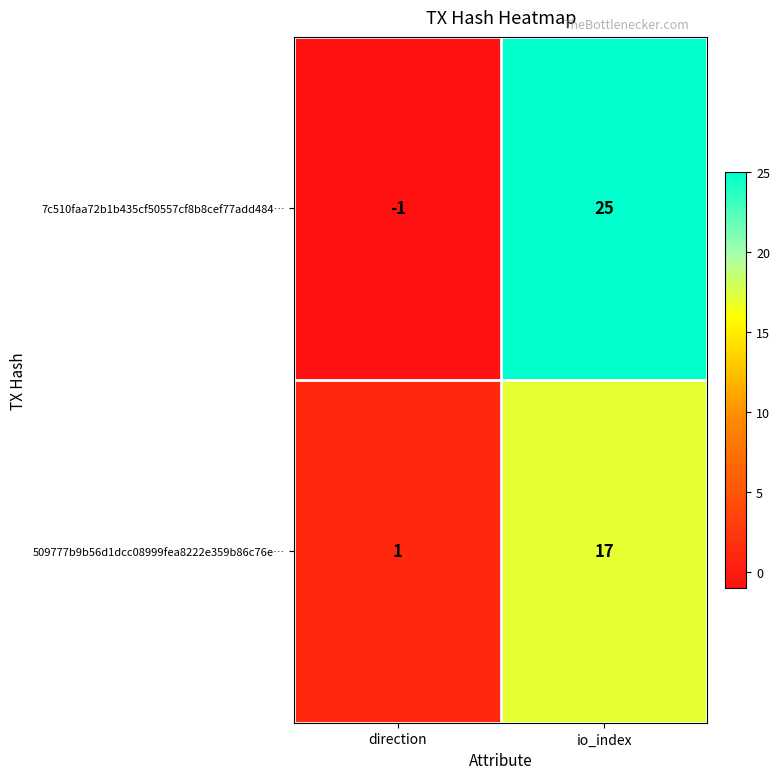

Reading left to right, what are all the values shown in this chart?

7c510faa72b1b435cf50557cf8b8cef77add484…: direction=-1	io_index=25
509777b9b56d1dcc08999fea8222e359b86c76e…: direction=1	io_index=17